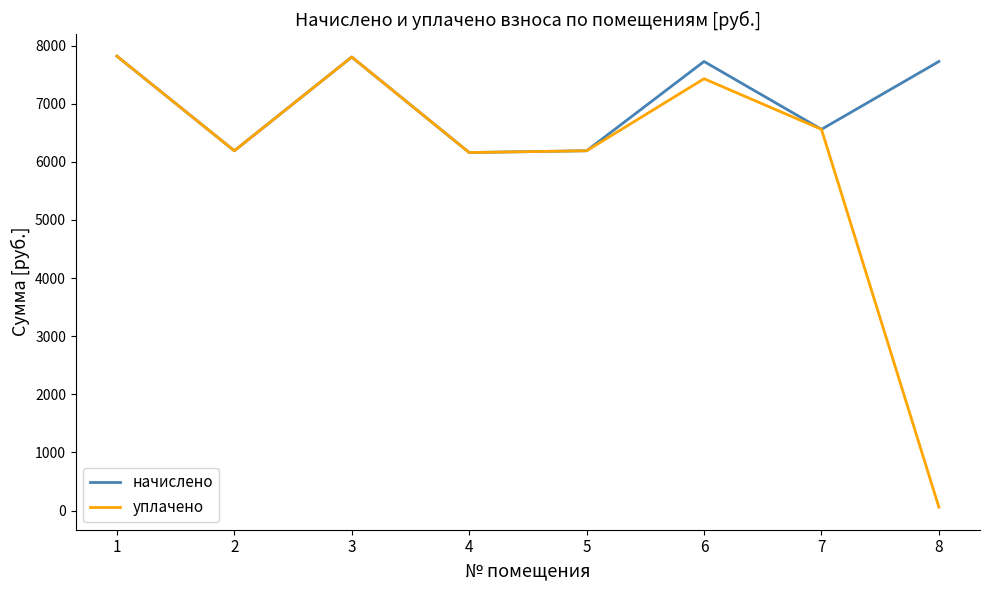

Where is начислено nearest to the value 6988?

7